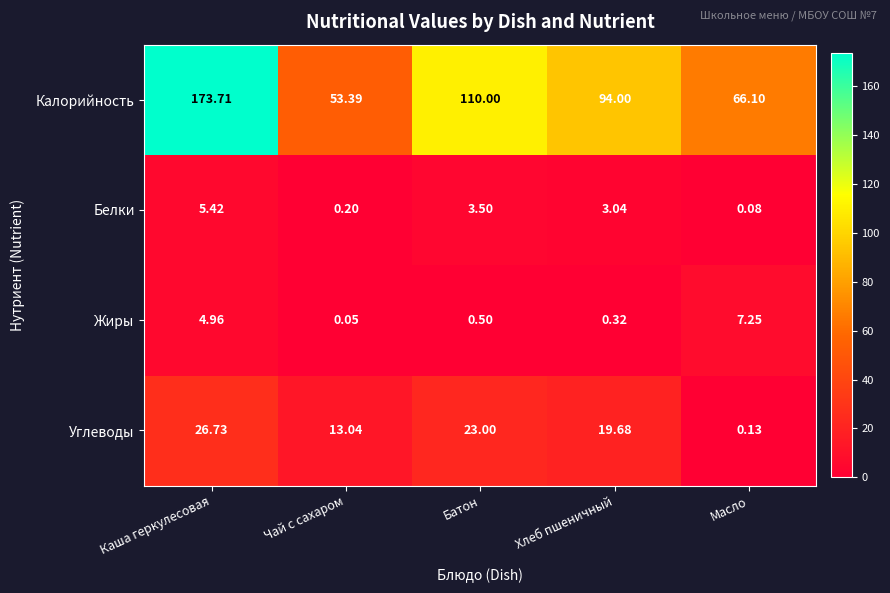

Which series has the largest total across all categories?

Калорийность